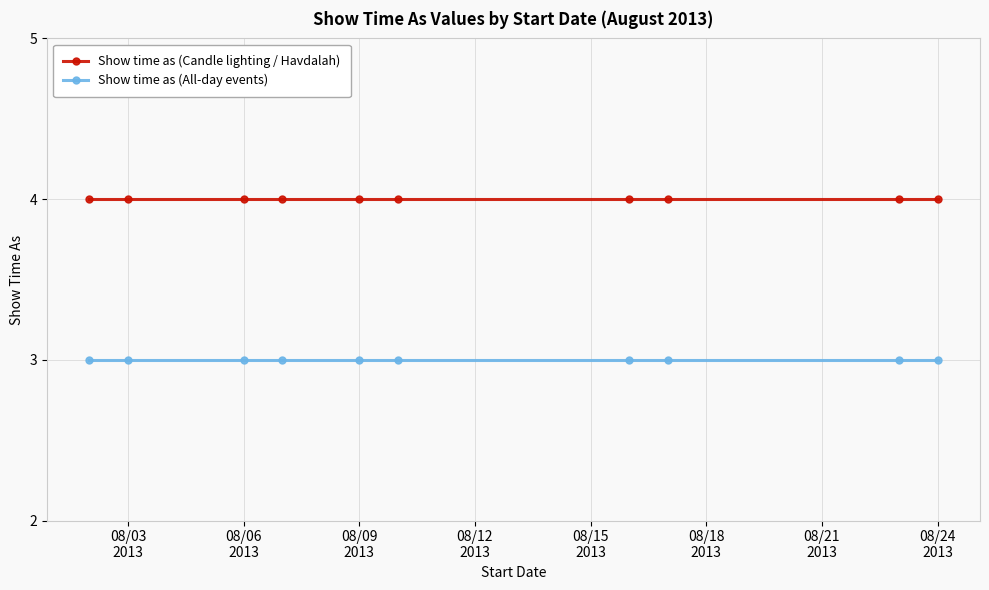

Which series has the largest total across all categories?

Show time as (Candle lighting / Havdalah)